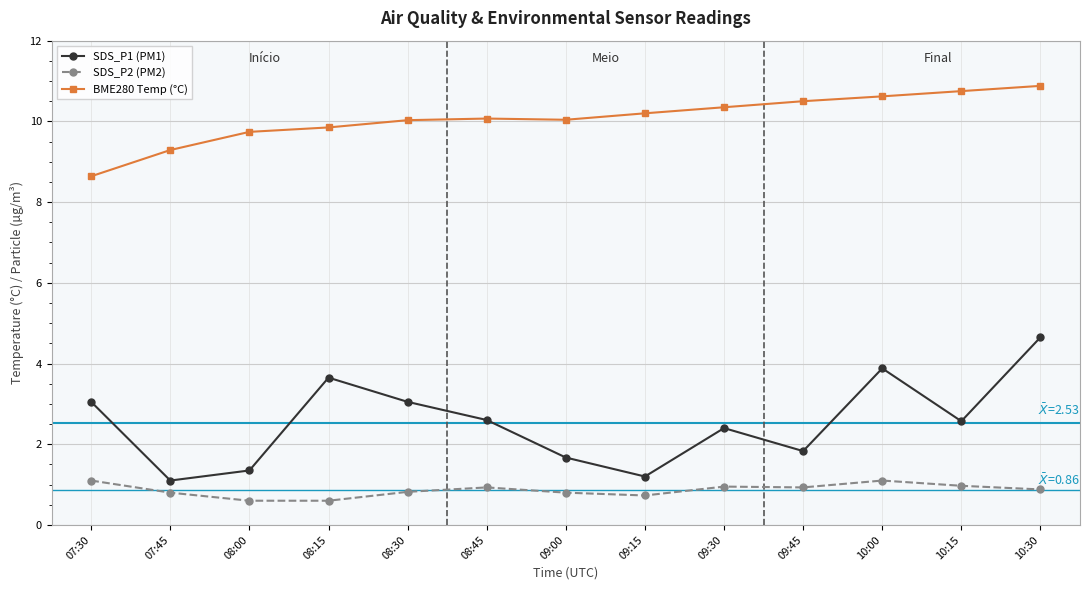

What is the difference between the highest and lowest values at 09:00?

9.2